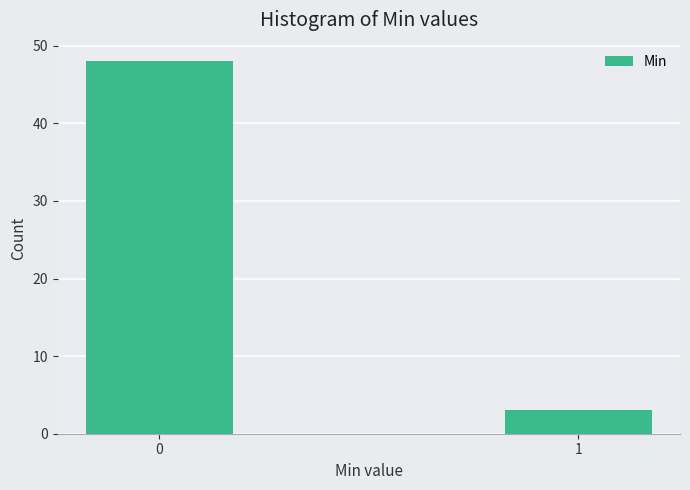

Reading left to right, what are all the values shown in this chart?

0=48	1=3